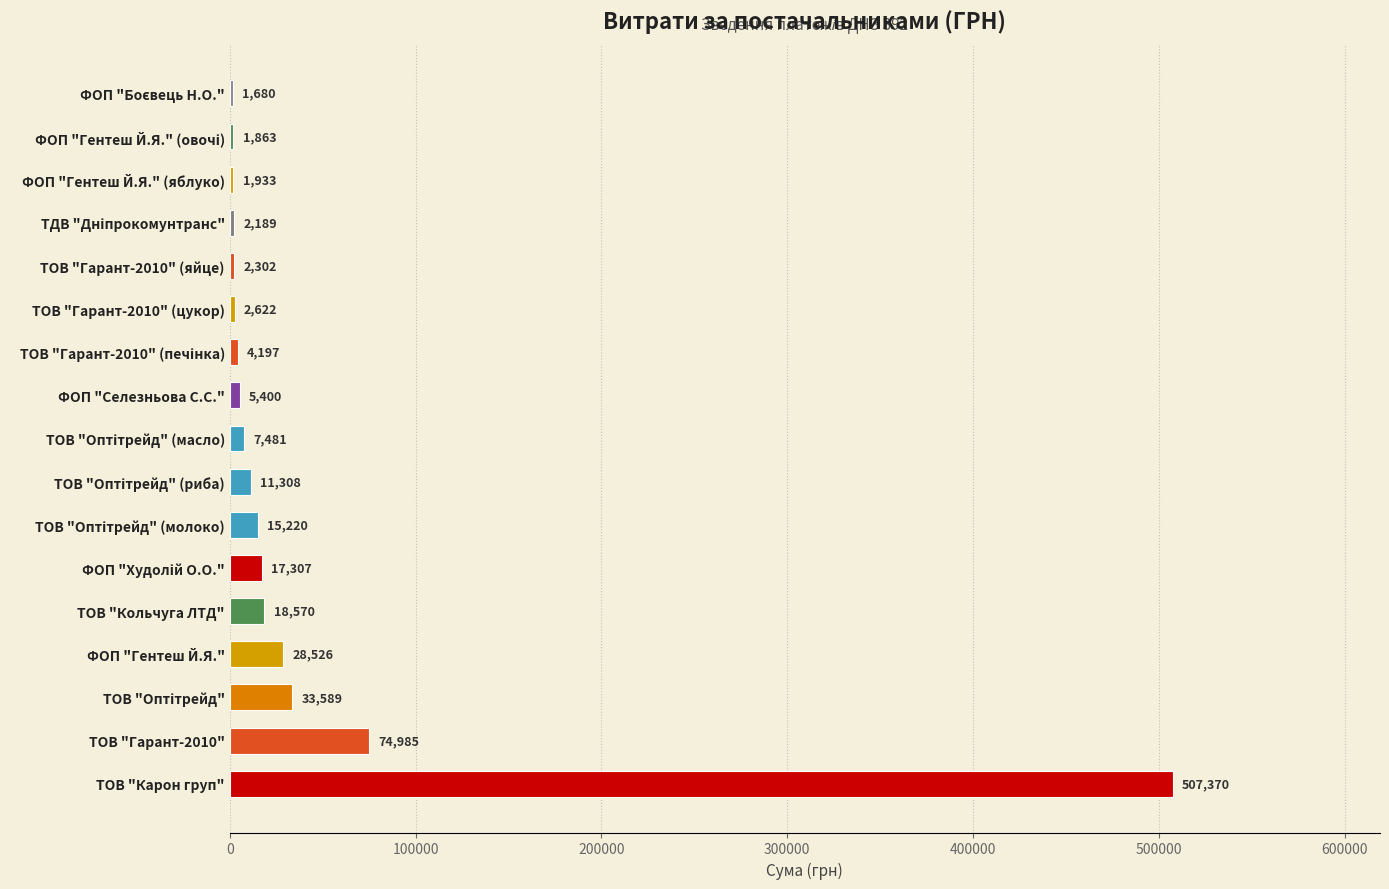

Is it true that the value at ФОП "Гентеш Й.Я." is 28526.0?

True